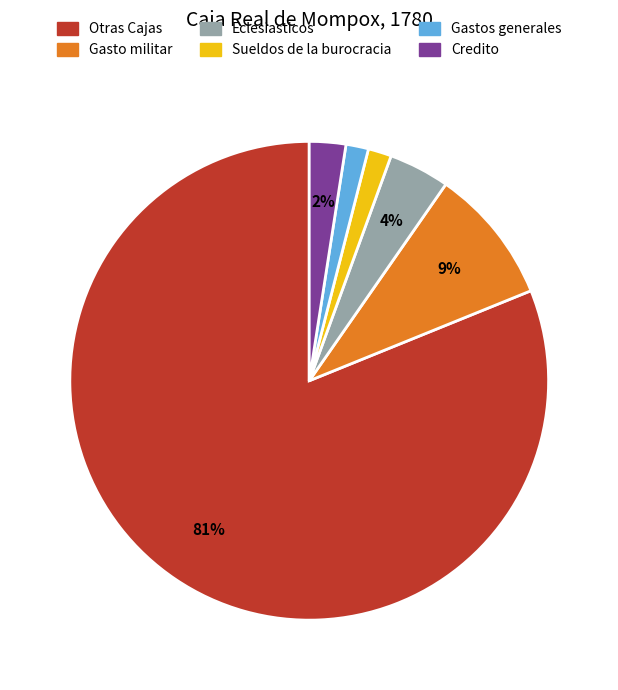

Which has a higher value, Credito or Otras Cajas?

Otras Cajas